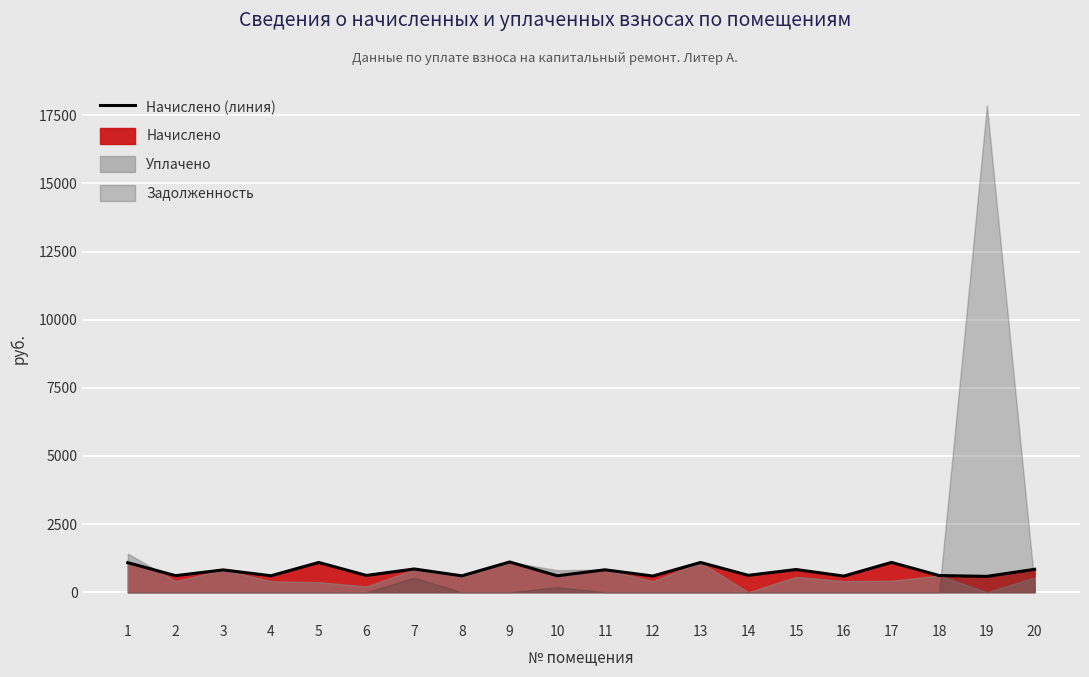

What value does the data have at 19?

581.7